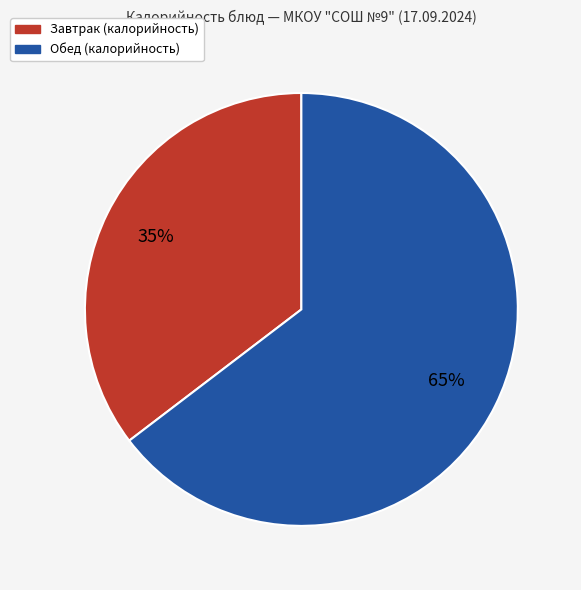

What percentage is the Обед (калорийность) slice, to the nearest percent?

65%